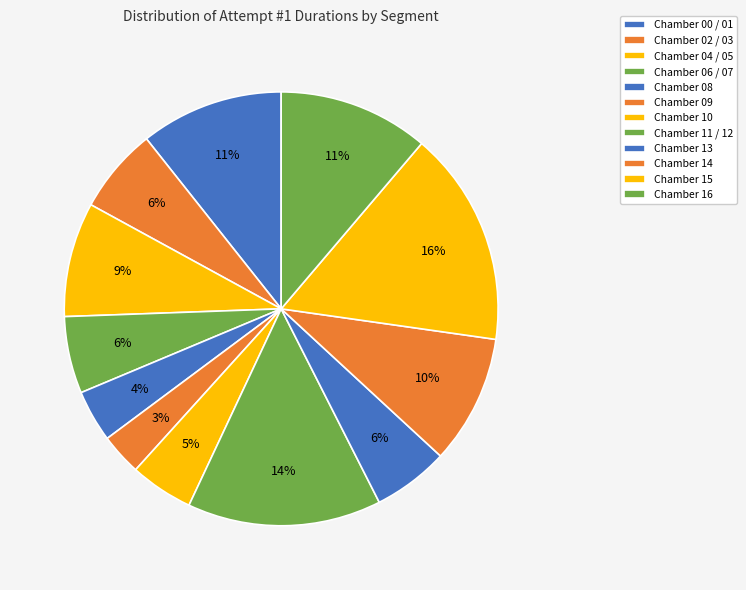

Count the number of slices in the pie.

12